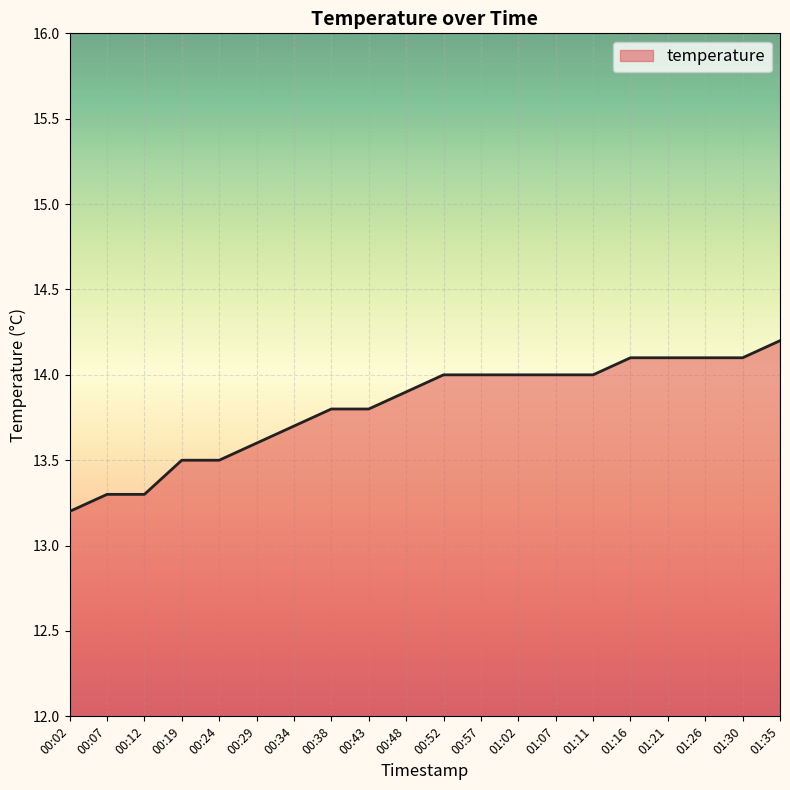

What is the approximate value at 00:24?

13.5